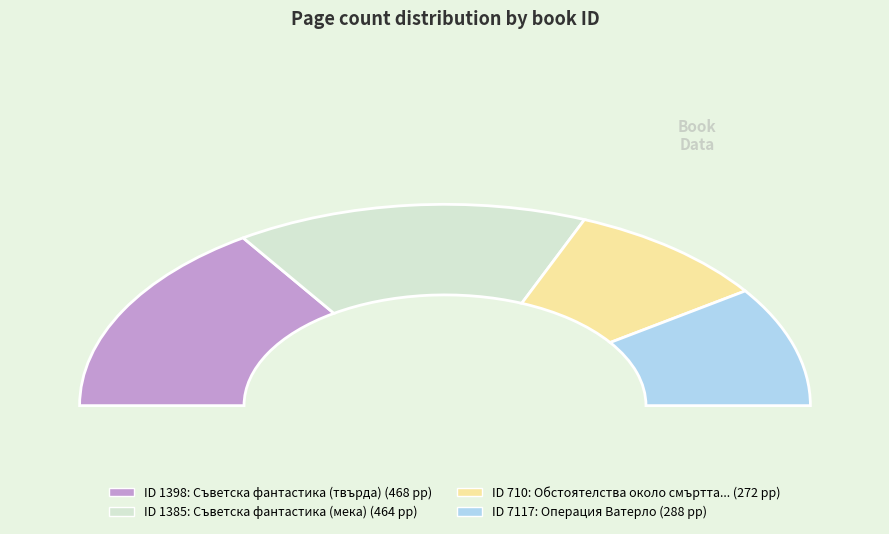

How many slices are in this pie chart?

4